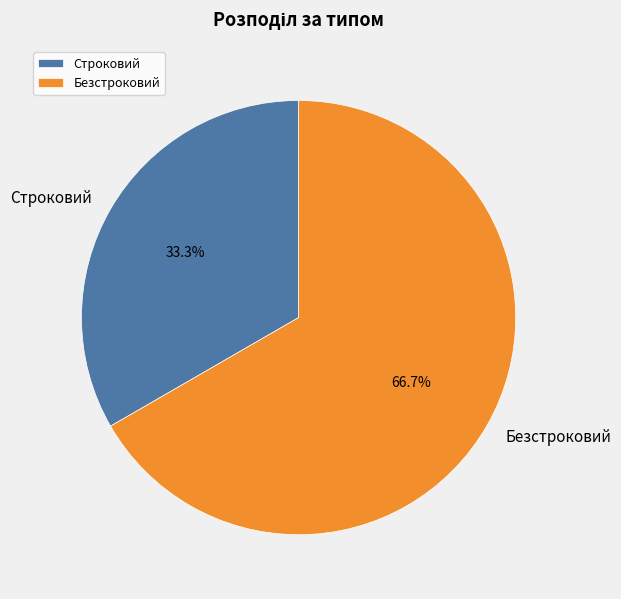

Which category has the biggest portion of the pie?

Безстроковий